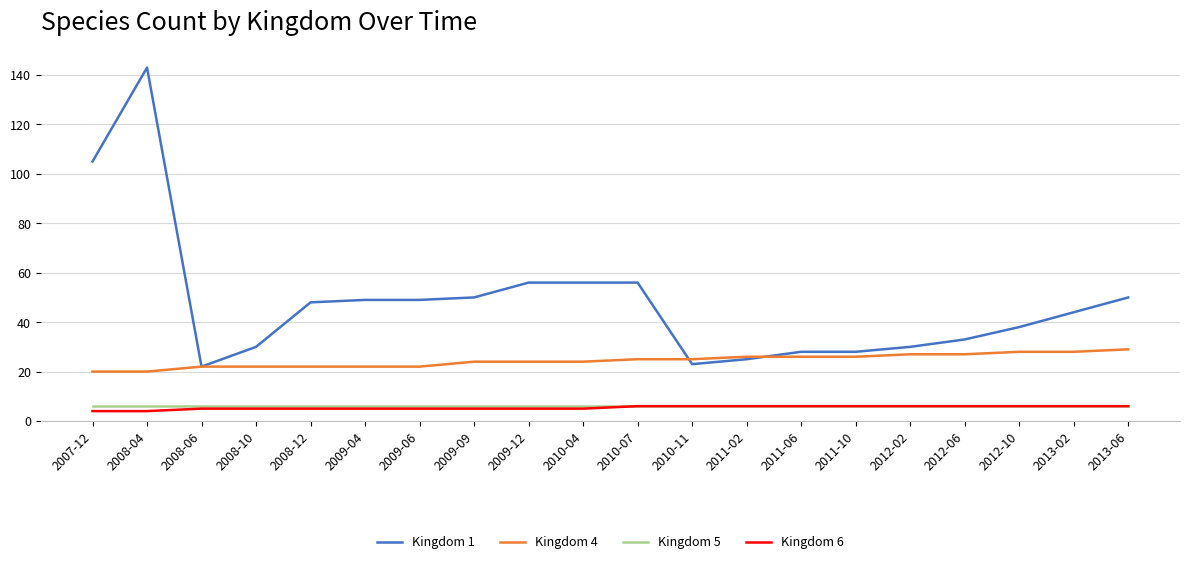

True or false: Kingdom 5 has a value of 11 at 2009-12.

False